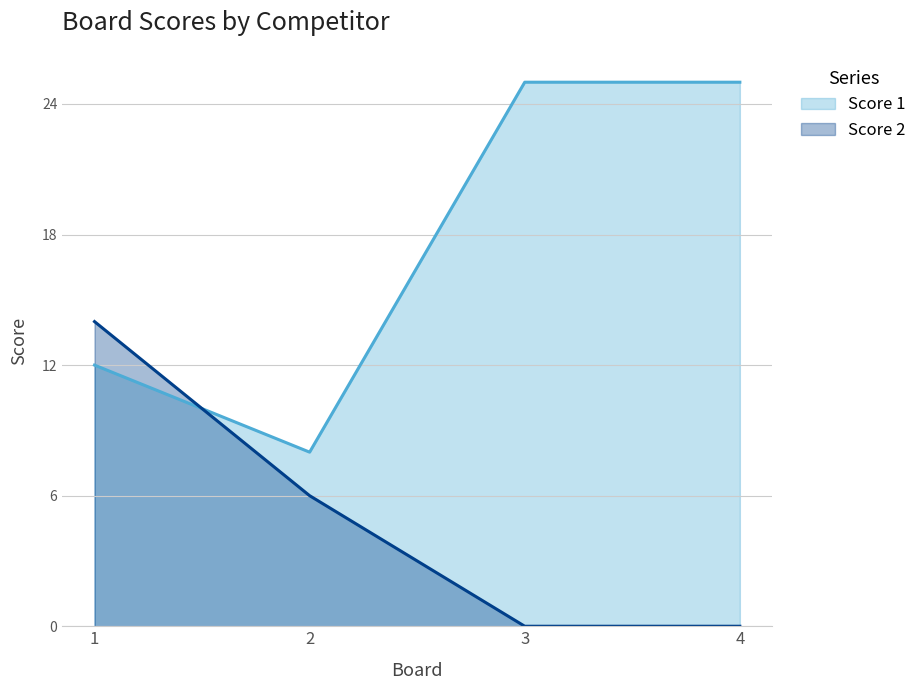

How many data points does each series have?

4